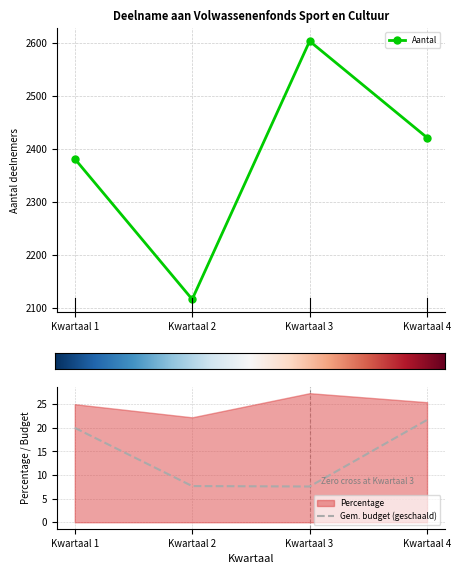

In Aantal, how many points are lower than both neighbors (excluding endpoints)?

1